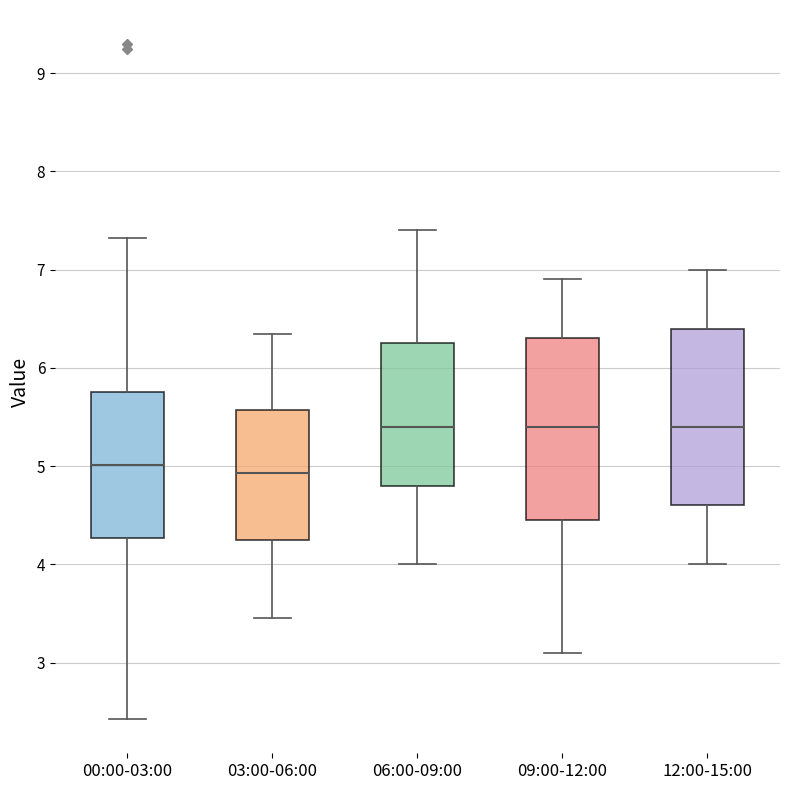

Where is the lower edge of the box for 00:00-03:00 on the y-axis? The values are not printed on the chart, so give them approximately, as read against the axis.

4.3